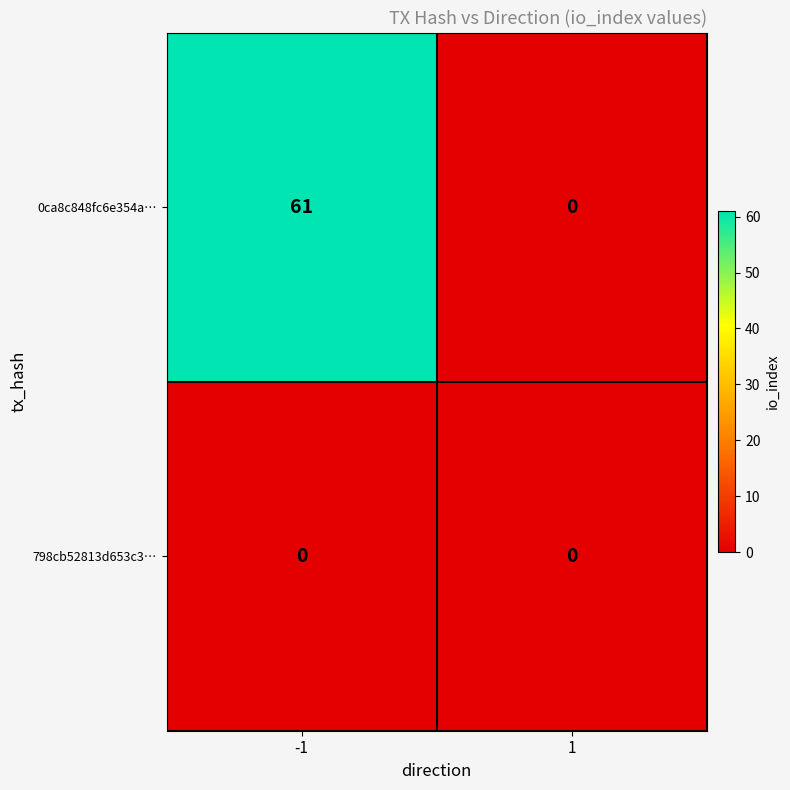

At which category does the chart reach its peak across all series?

-1